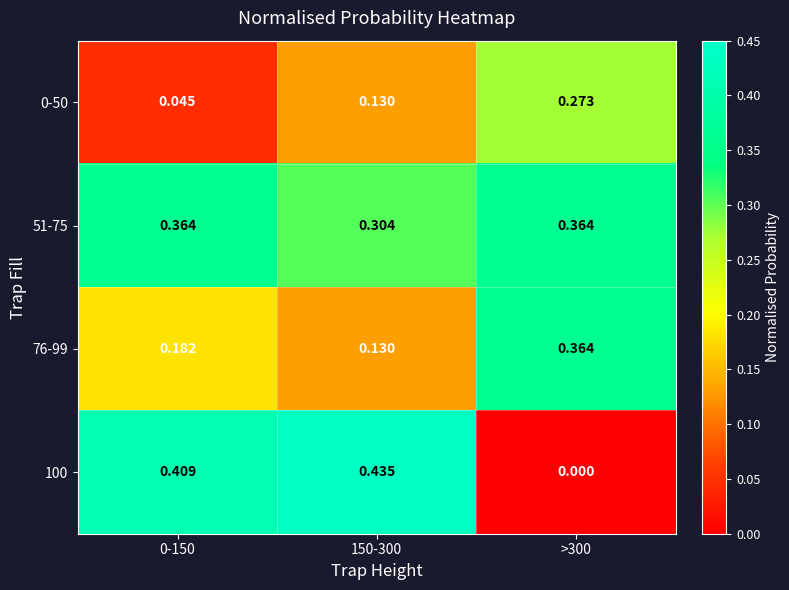

At which category is the sum across all series the highest?

>300